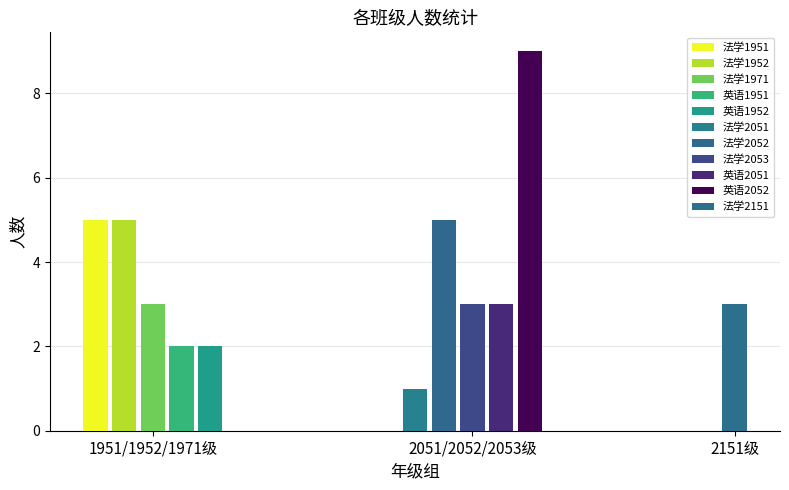

Where is the data nearest to the value 5?

法学1951